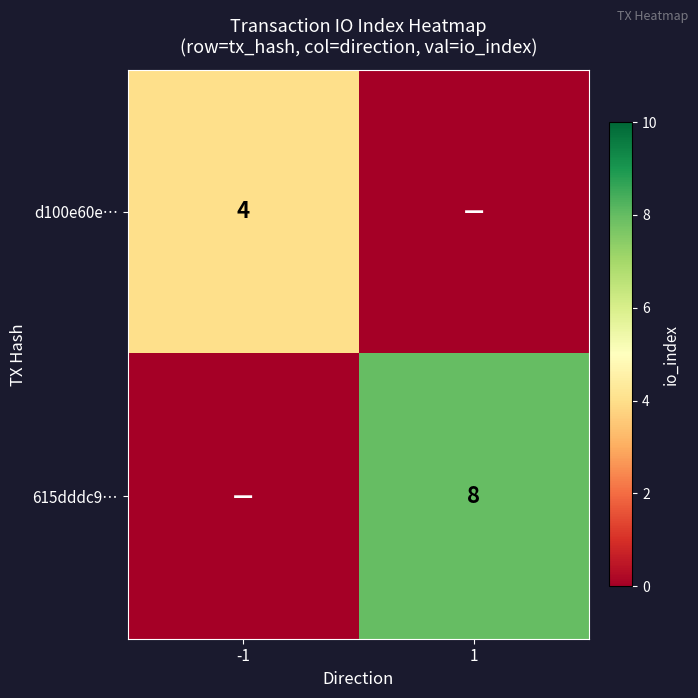

Is it true that d100e60e… equals 4 at -1?

True